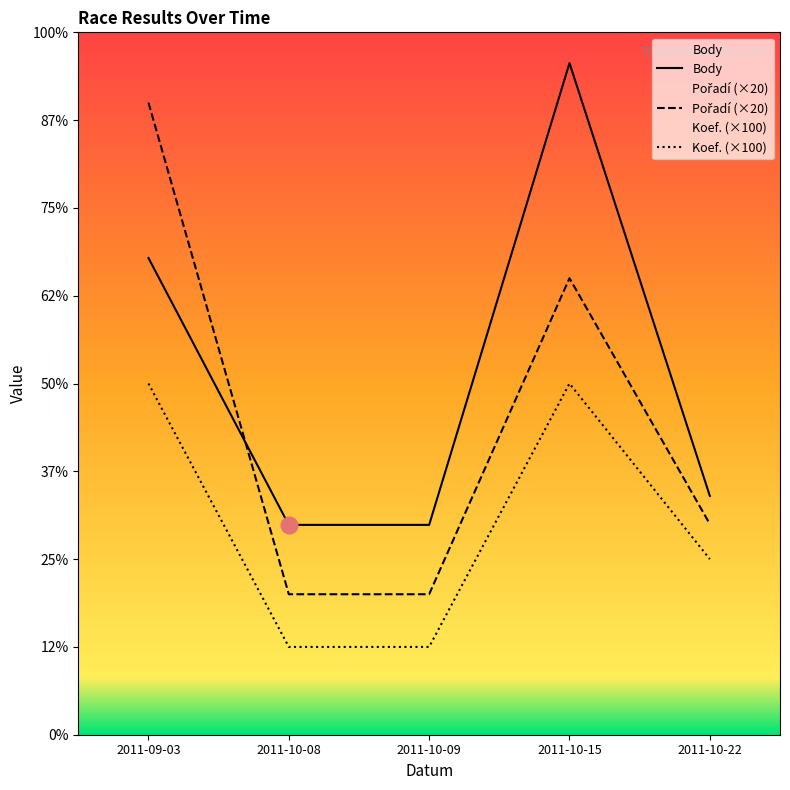

The value of Pořadí at 2011-10-08 is 160. True or false?

True